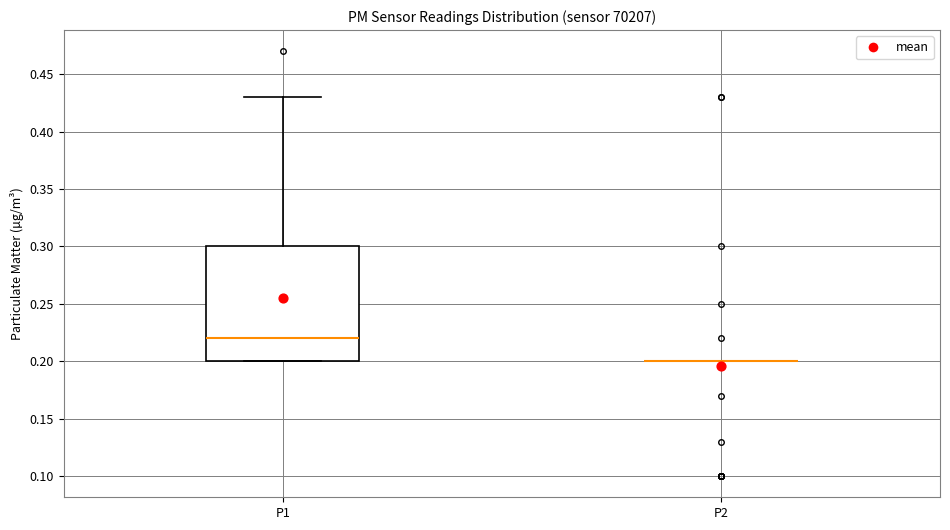

Reading left to right, transcribe this box plot: for each box, give where its median line is, the range the box spans, and where its two whiskers end, as read against the y-axis. The values are not printed on the chart, so give them approximately, as read against the axis.

P1: median 0.22, box 0.20 to 0.30, whiskers 0.20 to 0.43
P2: box collapsed to a line at 0.20, whiskers 0.20 to 0.20